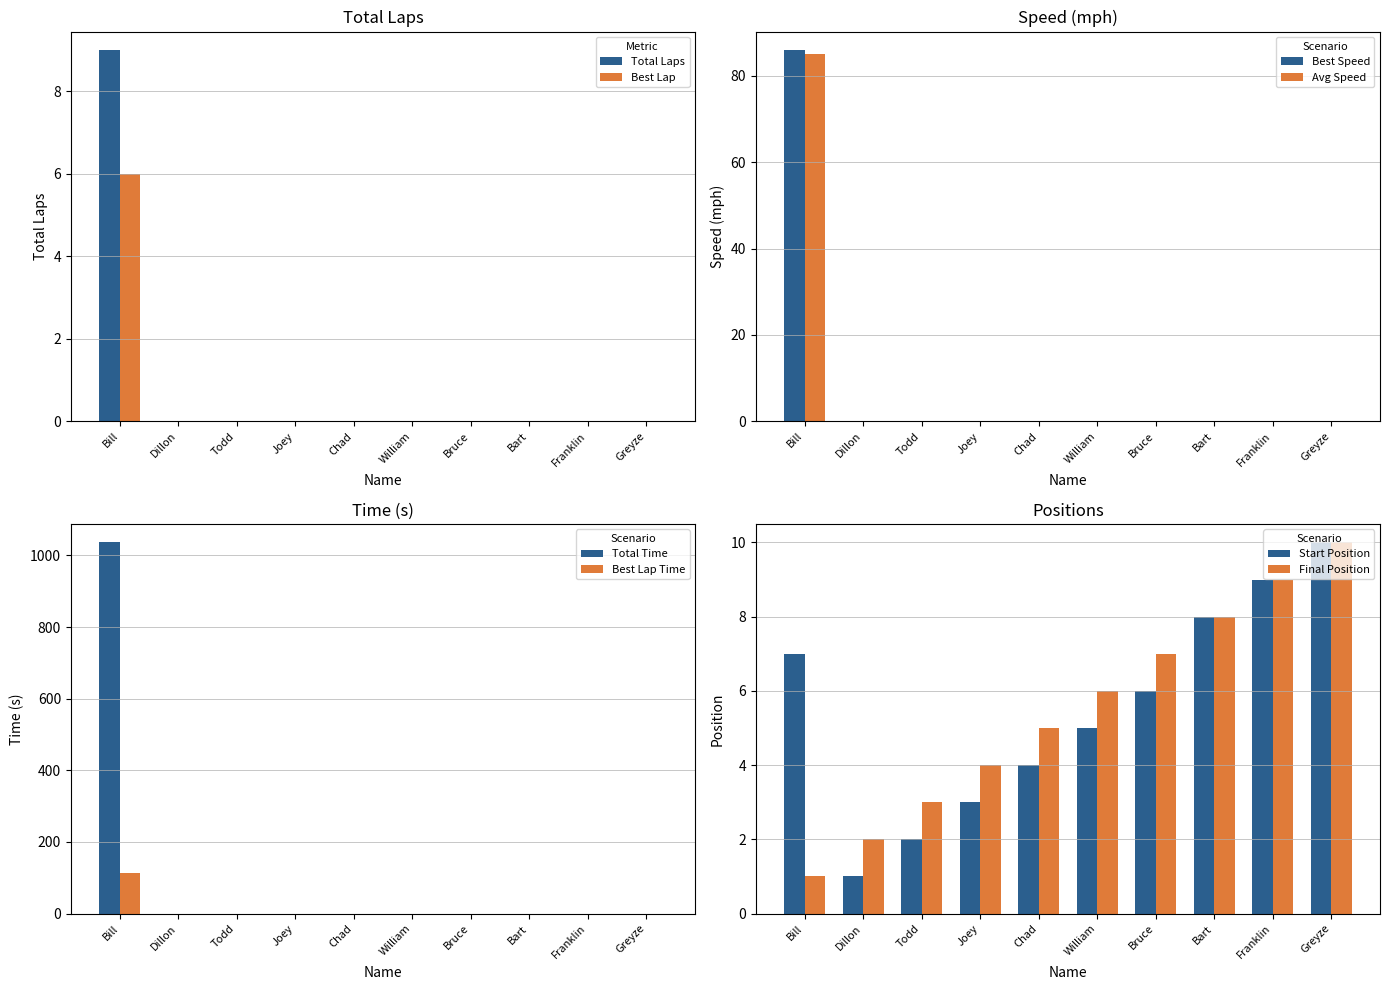

List the series in order of their peak value, highest first.

Total Laps, Best Lap